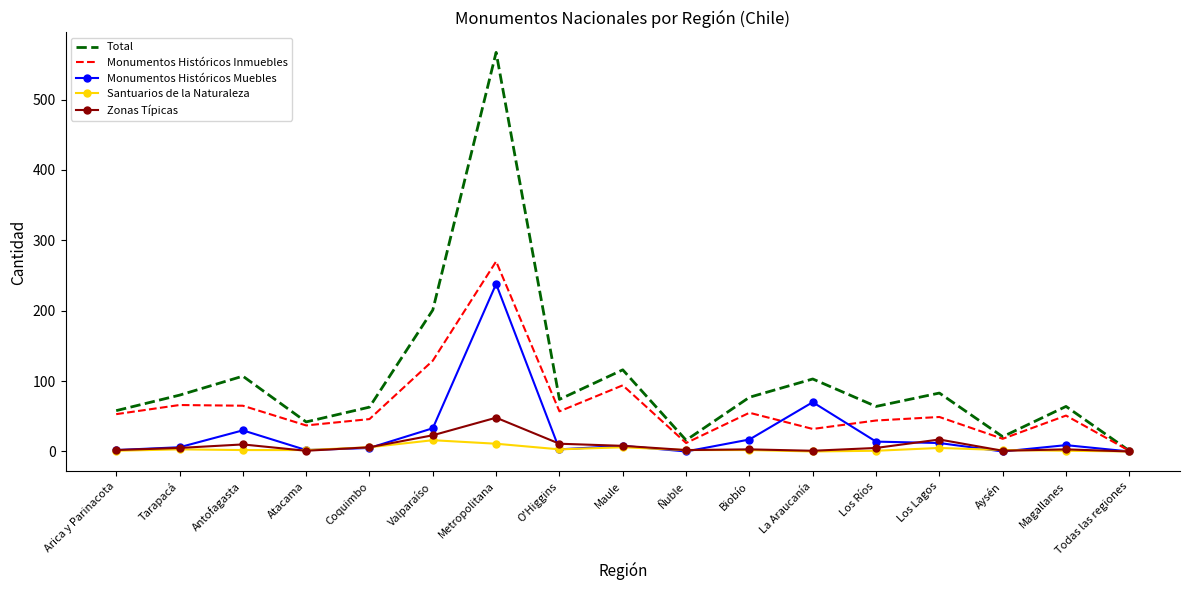

Where is Total nearest to the value 284?

Valparaíso